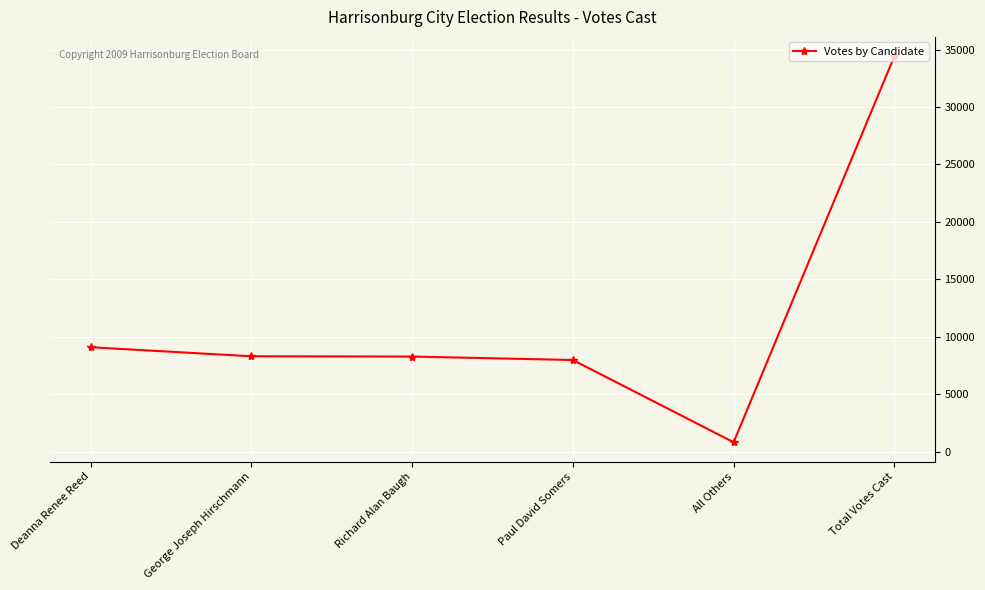

Is it true that the value at All Others is 808?

True